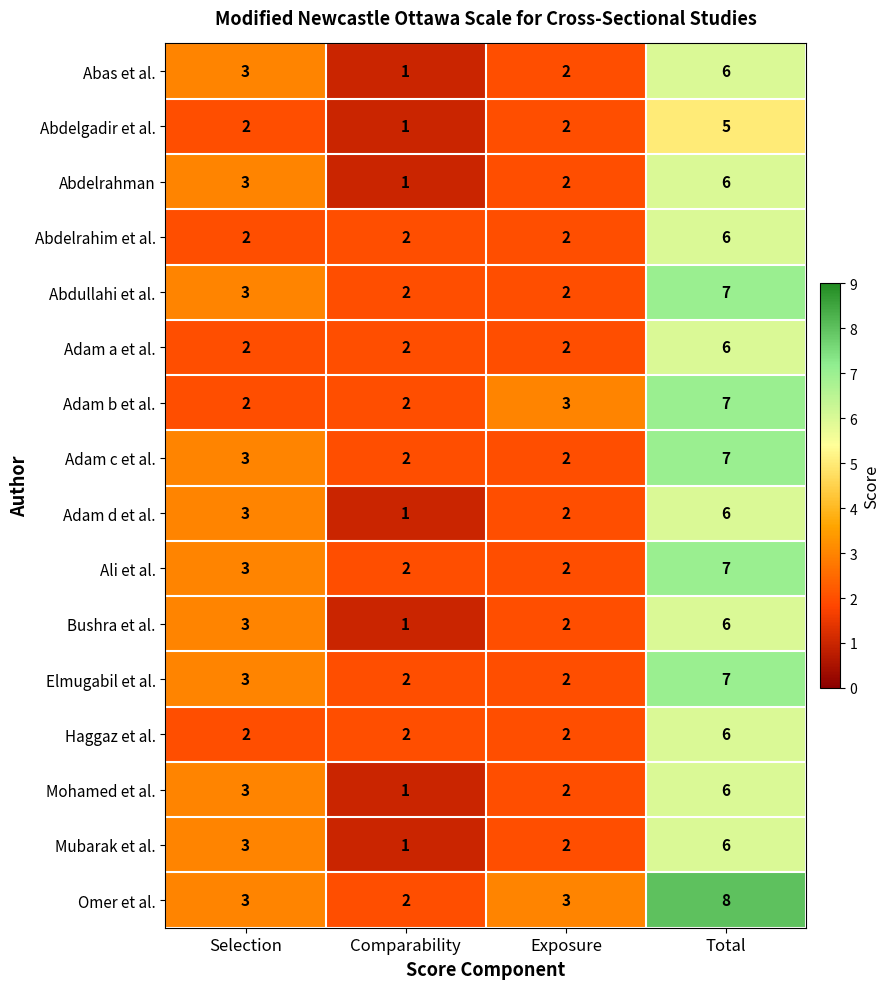

What is the sum of all Abdelrahman values?

12